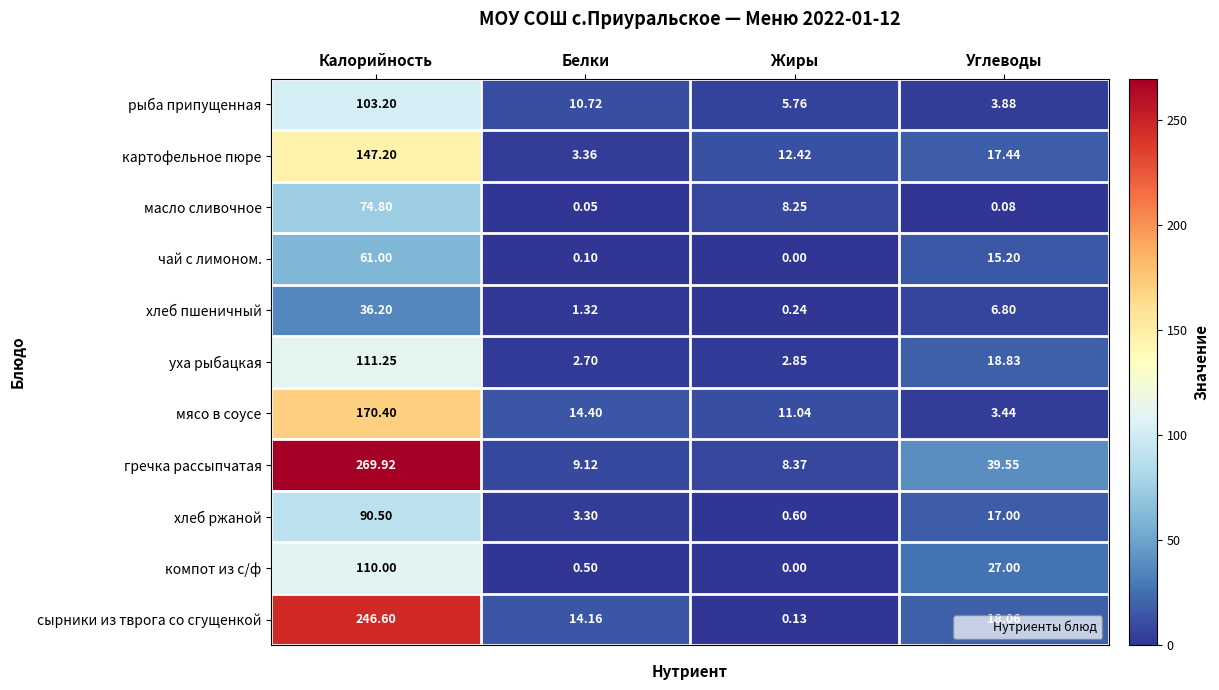

Where is сырники из тврога со сгущенкой nearest to the value 123?

Углеводы